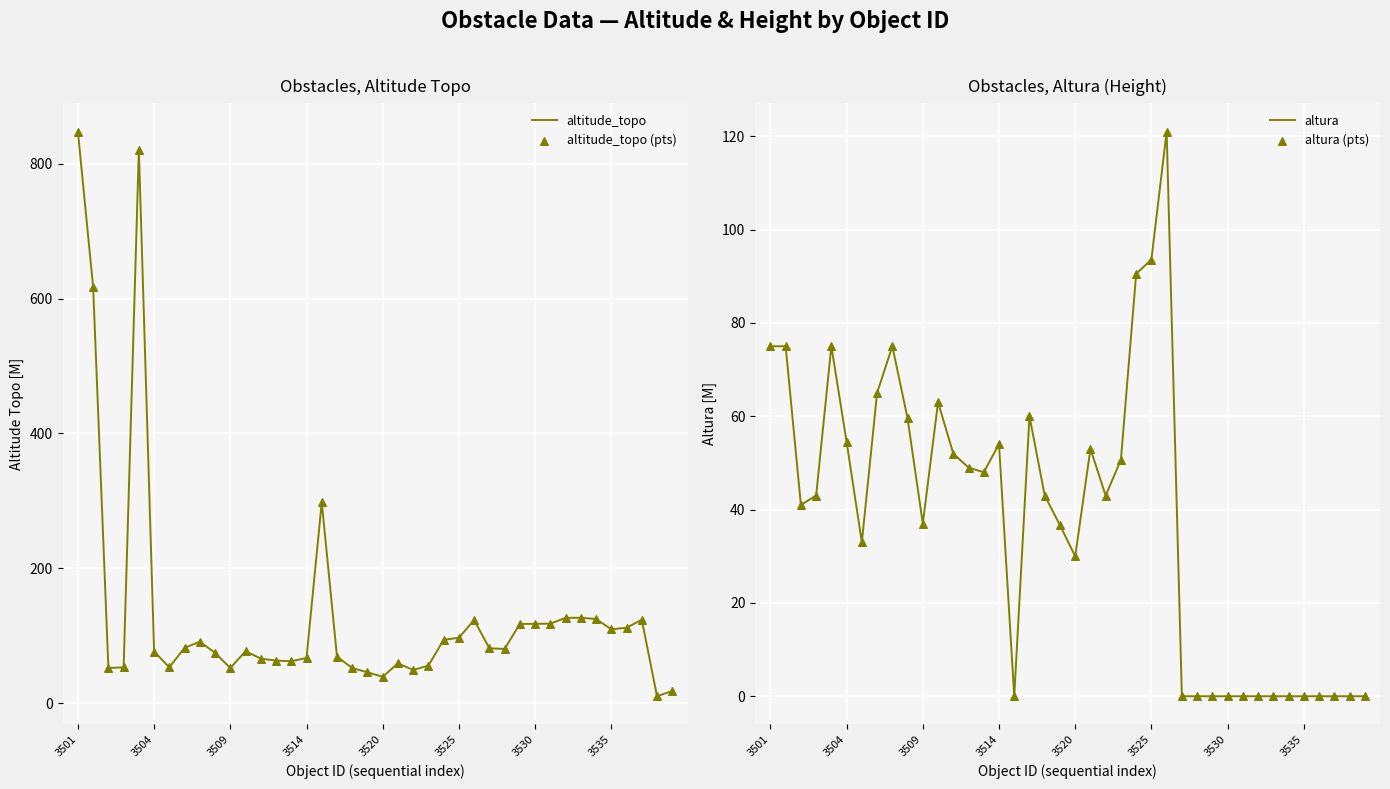

What are all the series names shown in the legend?

altitude_topo, altitude_topo (pts), altura, altura (pts)